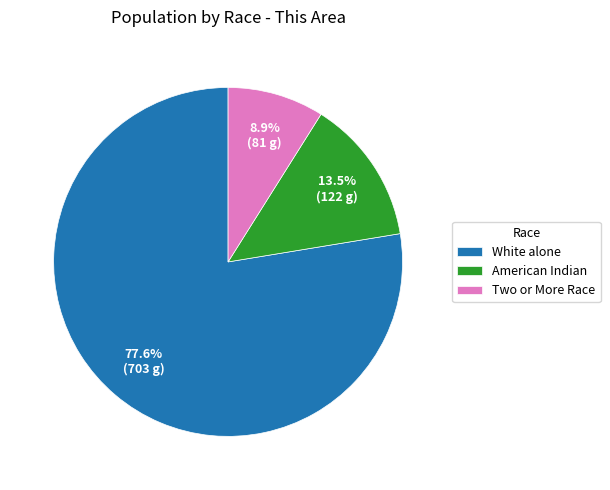

Between American Indian and Two or More Race, which is larger?

American Indian